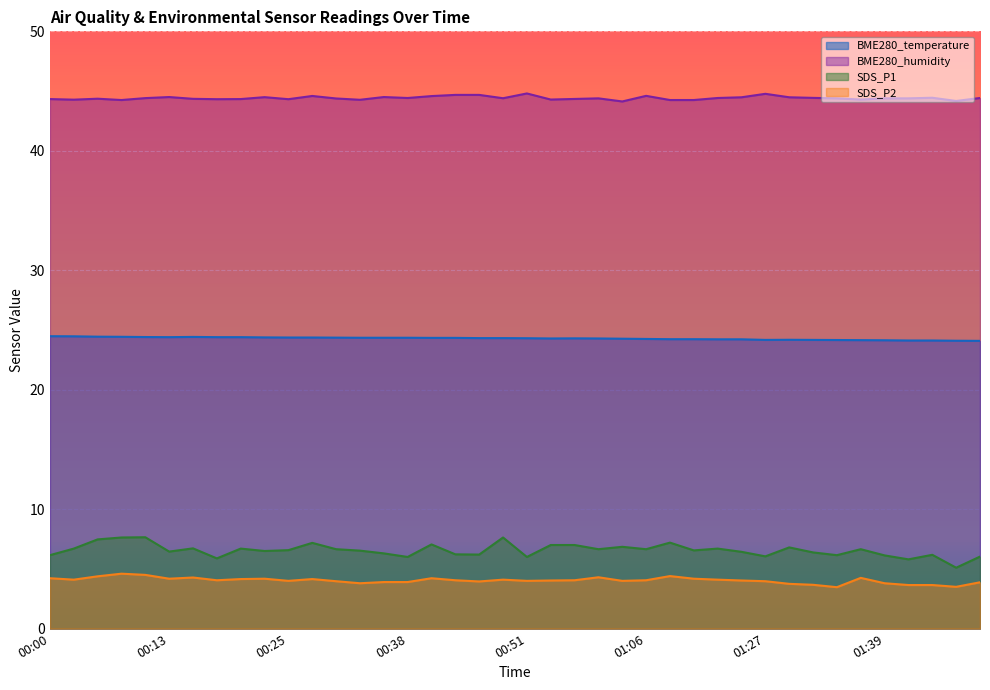

True or false: SDS_P1 and BME280_humidity intersect in this chart.

False